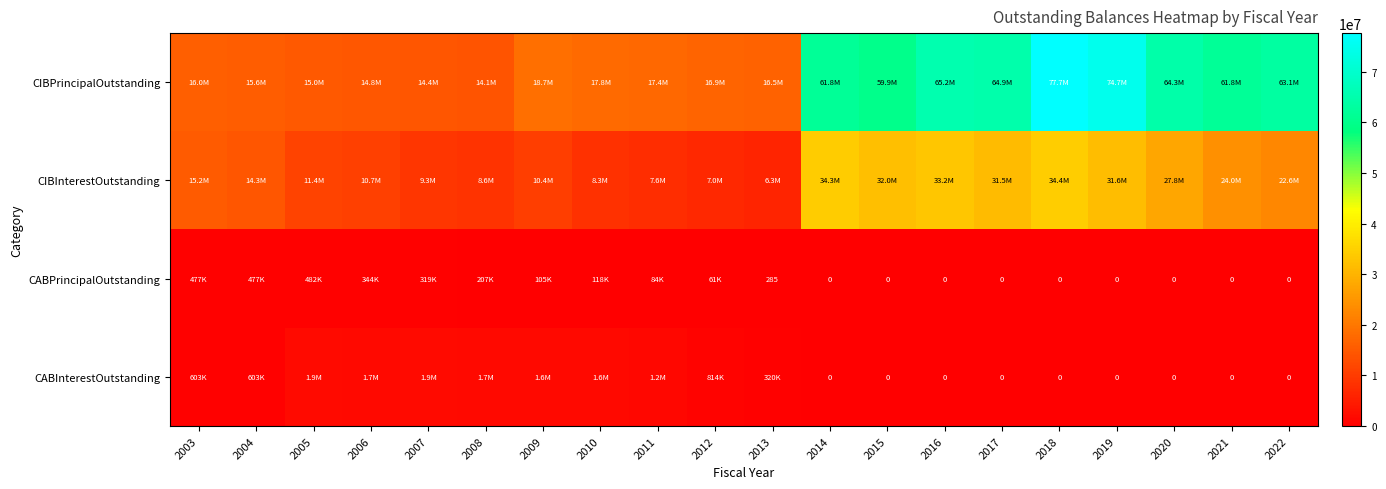

What is the difference between the highest and lowest values at 2007?

14065901.3